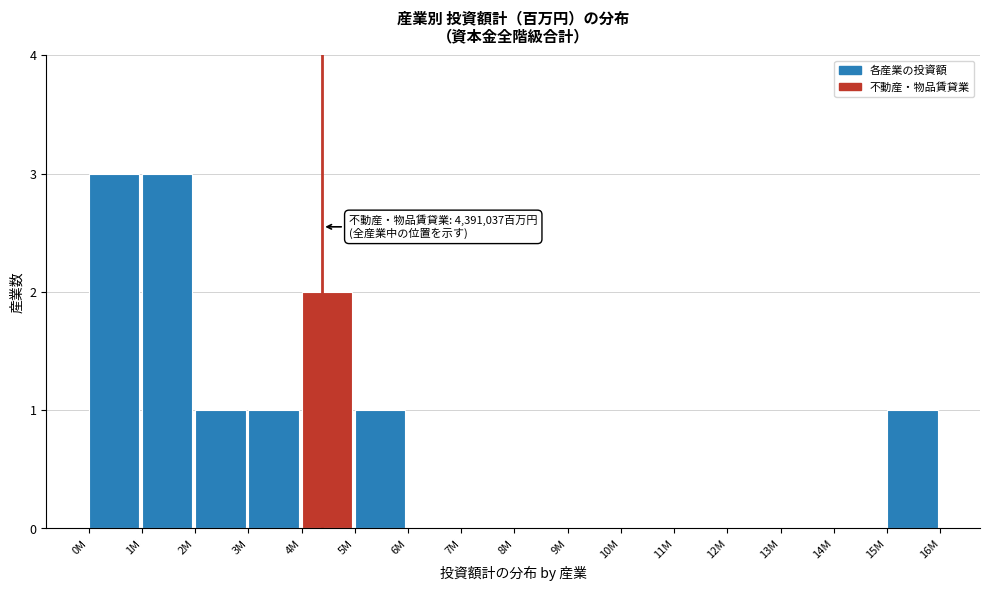

Reading left to right, transcribe all the data shown in this chart.

0M=3	1M=3	2M=1	3M=1	4M=2	5M=1	6M=0	7M=0	8M=0	9M=0	10M=0	11M=0	12M=0	13M=0	14M=0	15M=1